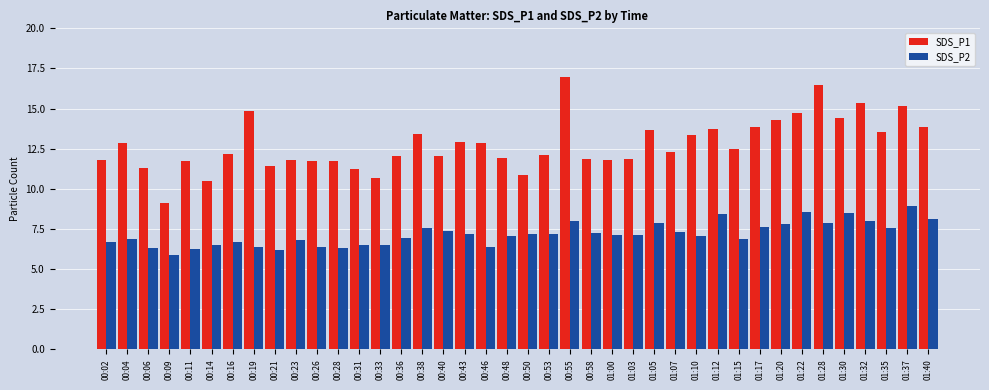

The value of SDS_P1 at 01:05 is 13.7. True or false?

True